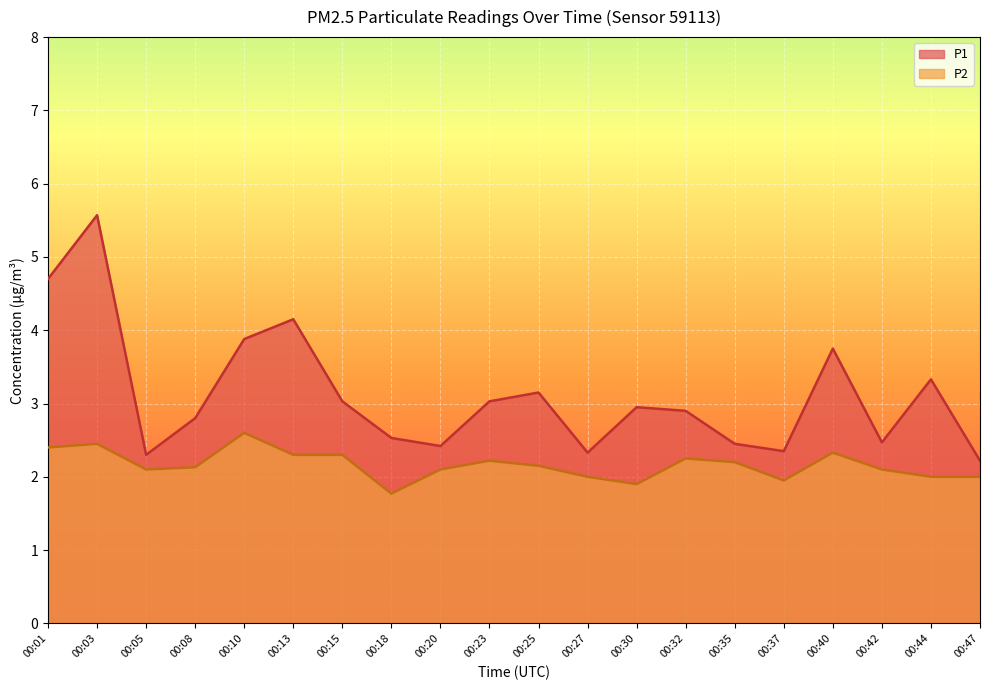

Reading right to left, transcribe all the data shown in this chart.

P1: 00:47=2.2	00:44=3.3	00:42=2.5	00:40=3.8	00:37=2.4	00:35=2.5	00:32=2.9	00:30=3.0	00:27=2.3	00:25=3.1	00:23=3.0	00:20=2.4	00:18=2.5	00:15=3.0	00:13=4.2	00:10=3.9	00:08=2.8	00:05=2.3	00:03=5.6	00:01=4.7
P2: 00:47=2.0	00:44=2.0	00:42=2.1	00:40=2.3	00:37=1.9	00:35=2.2	00:32=2.2	00:30=1.9	00:27=2.0	00:25=2.1	00:23=2.2	00:20=2.1	00:18=1.8	00:15=2.3	00:13=2.3	00:10=2.6	00:08=2.1	00:05=2.1	00:03=2.5	00:01=2.4